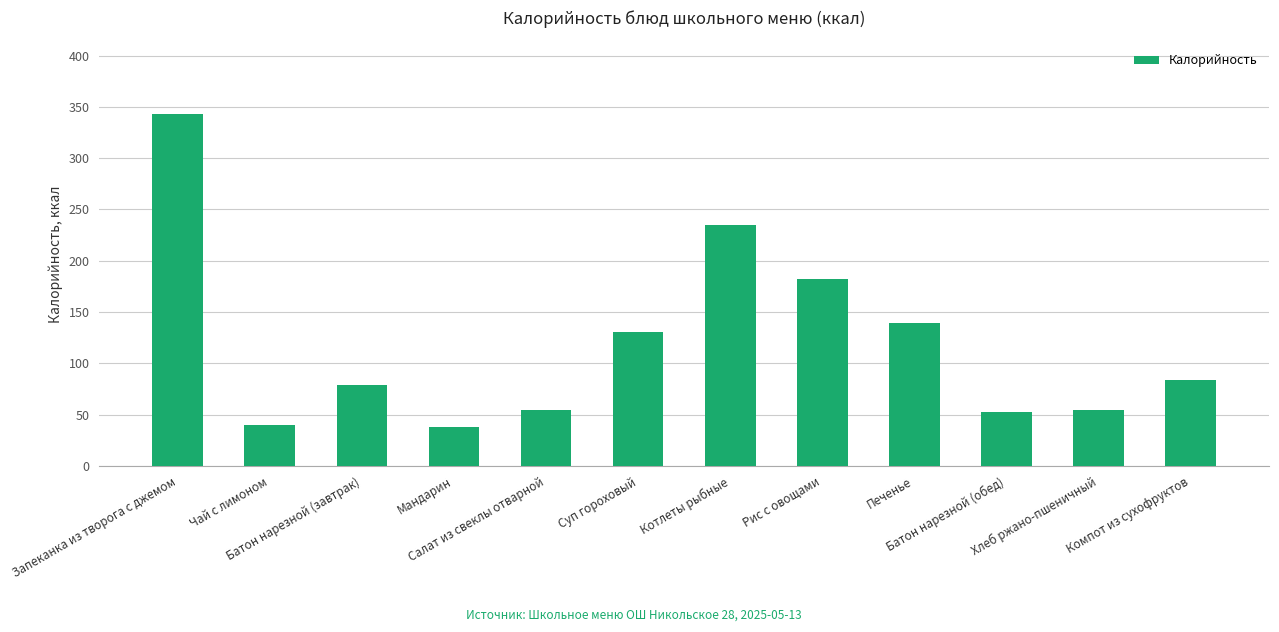

What is the ratio of the value at Котлеты рыбные to the value at Рис с овощами?

1.3